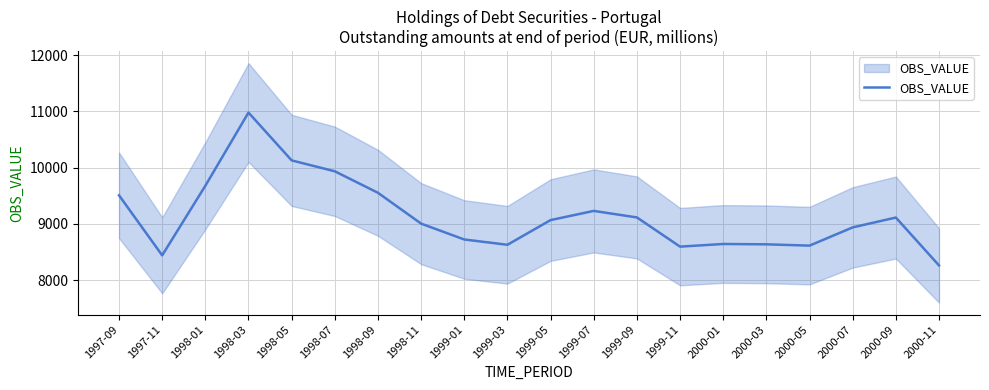

Rank the categories by value from highest to lowest.

1998-03, 1998-05, 1998-07, 1998-01, 1998-09, 1997-09, 1999-07, 1999-09, 2000-09, 1999-05, 1998-11, 2000-07, 1999-01, 2000-01, 2000-03, 1999-03, 2000-05, 1999-11, 1997-11, 2000-11